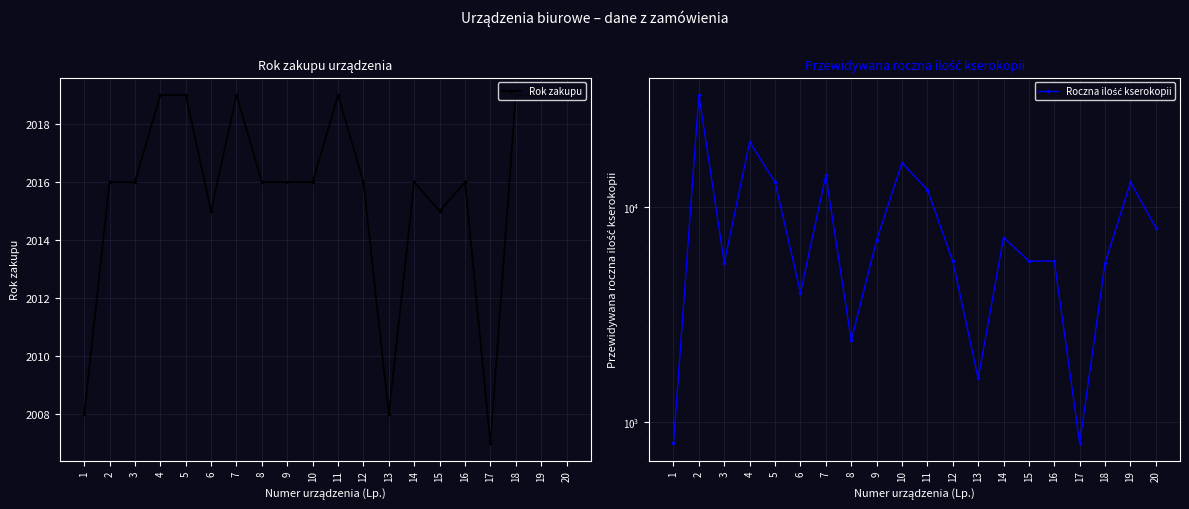

Count the number of categories in the chart.

20